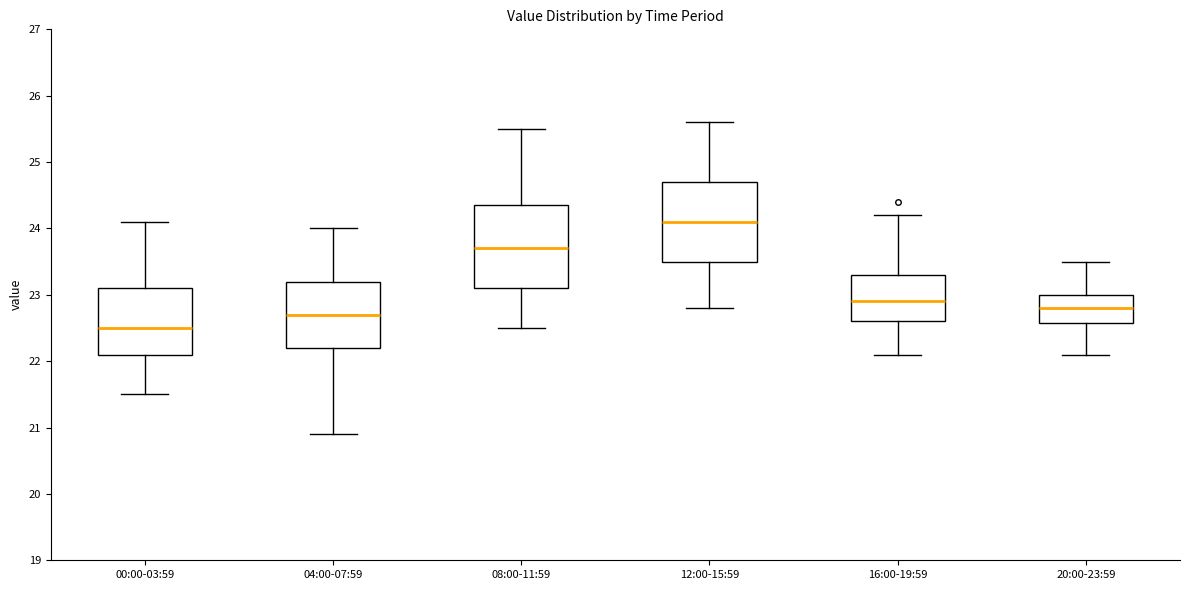

Reading left to right, transcribe this box plot: for each box, give where its median line is, the range the box spans, and where its two whiskers end, as read against the y-axis. The values are not printed on the chart, so give them approximately, as read against the axis.

00:00-03:59: median 22.5, box 22.1 to 23.1, whiskers 21.5 to 24.1
04:00-07:59: median 22.7, box 22.2 to 23.2, whiskers 20.9 to 24.0
08:00-11:59: median 23.7, box 23.1 to 24.4, whiskers 22.5 to 25.5
12:00-15:59: median 24.1, box 23.5 to 24.7, whiskers 22.8 to 25.6
16:00-19:59: median 22.9, box 22.6 to 23.3, whiskers 22.1 to 24.2
20:00-23:59: median 22.8, box 22.6 to 23.0, whiskers 22.1 to 23.5